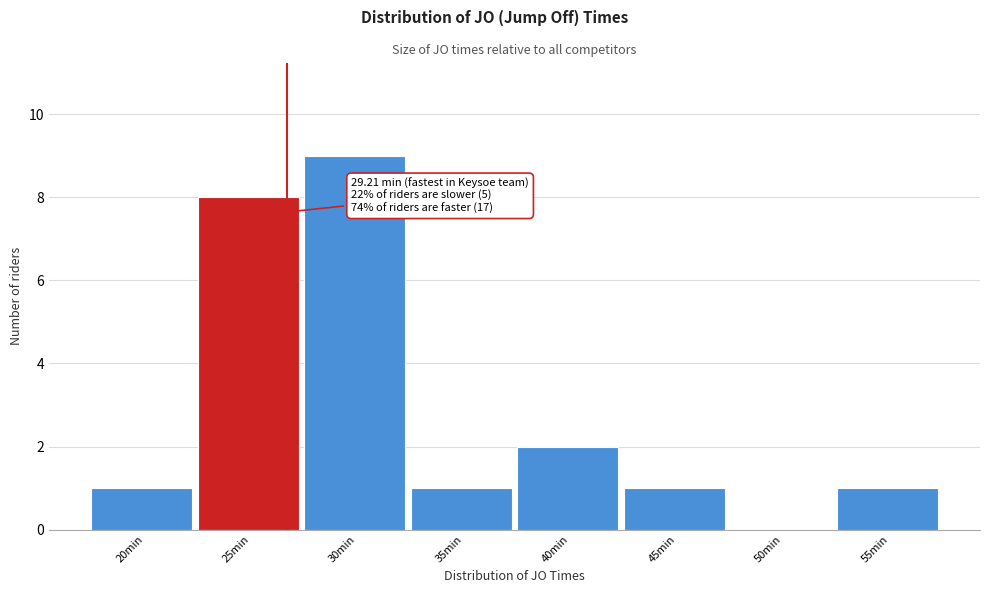

Reading left to right, list all the values displayed in this chart.

20min=1	25min=8	30min=9	35min=1	40min=2	45min=1	50min=0	55min=1